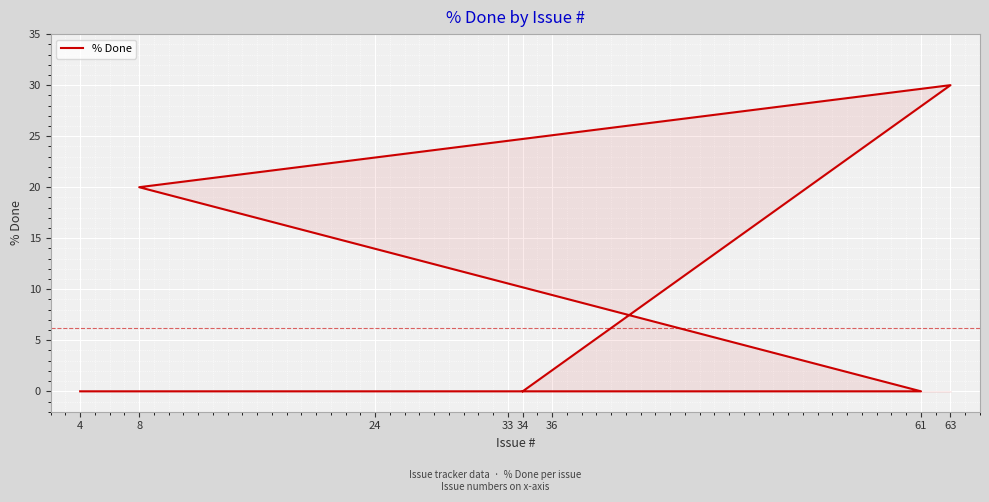

The value at 34 is 0. True or false?

True